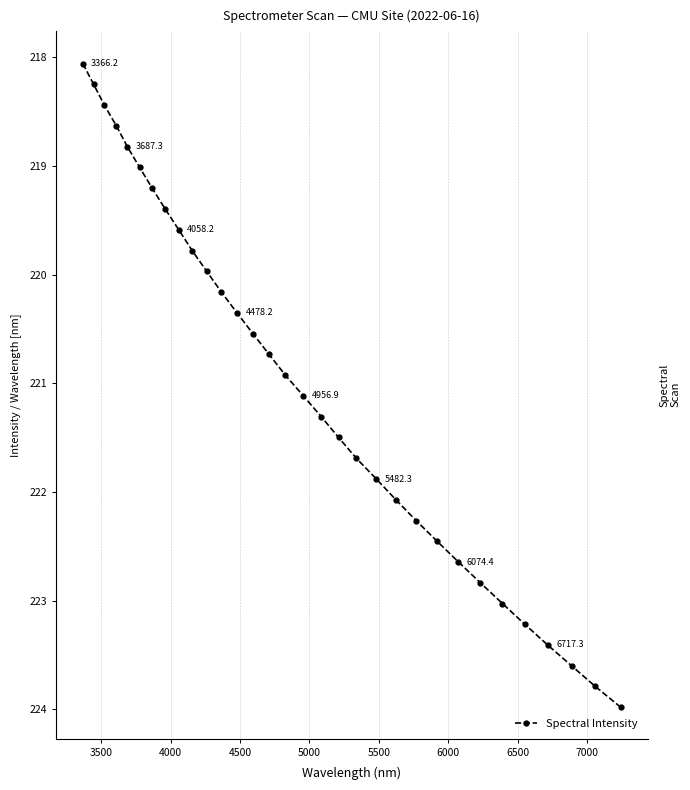

How many lines are shown in the chart?

1